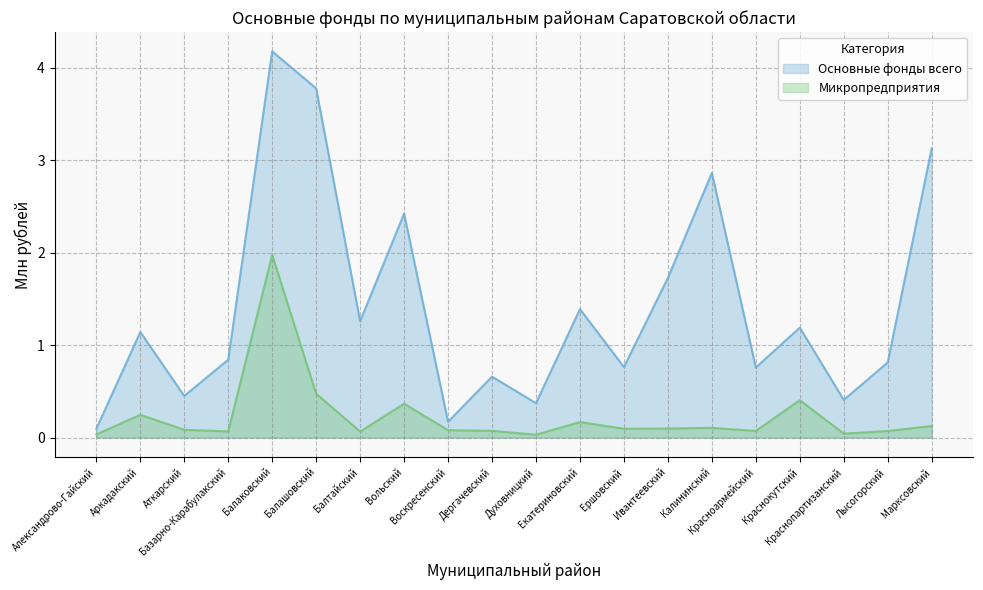

At which category does the chart reach its peak across all series?

Балаковский